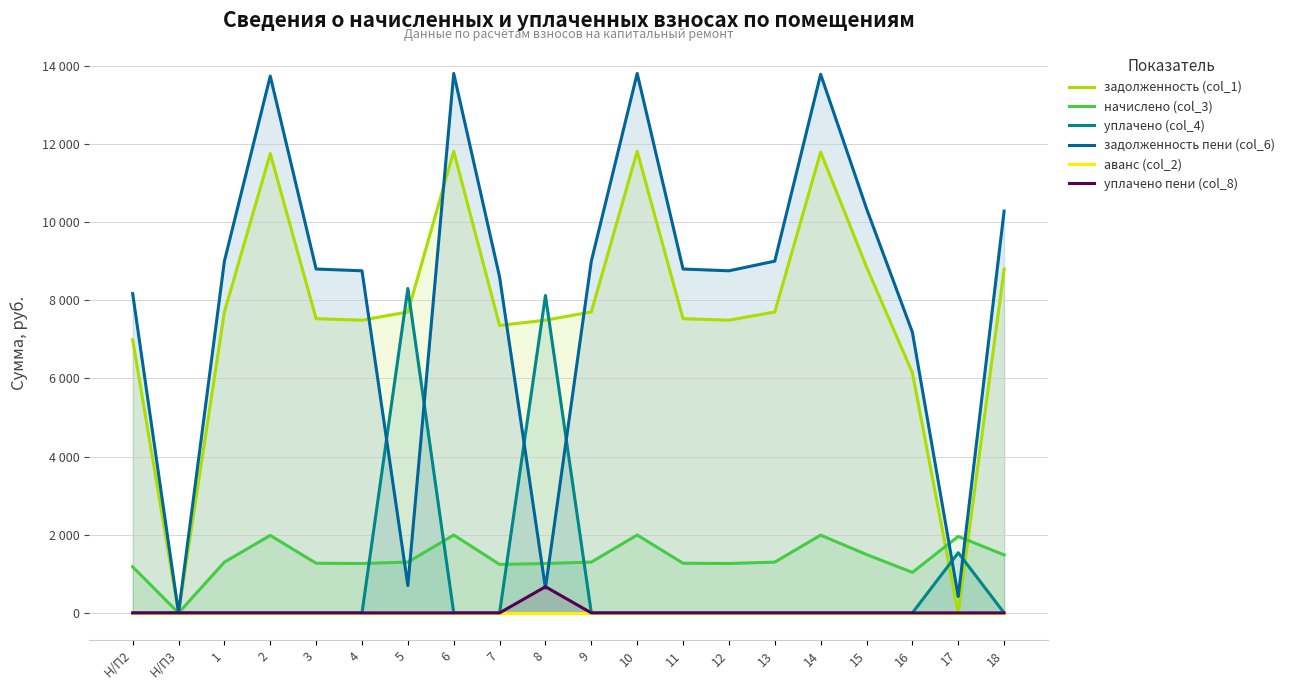

Where does the задолженность пени (col_6) series first go above 8796?

1